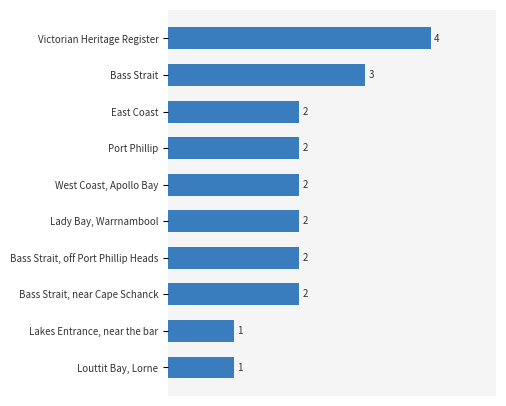

Is it true that the value at Port Phillip is 2?

True